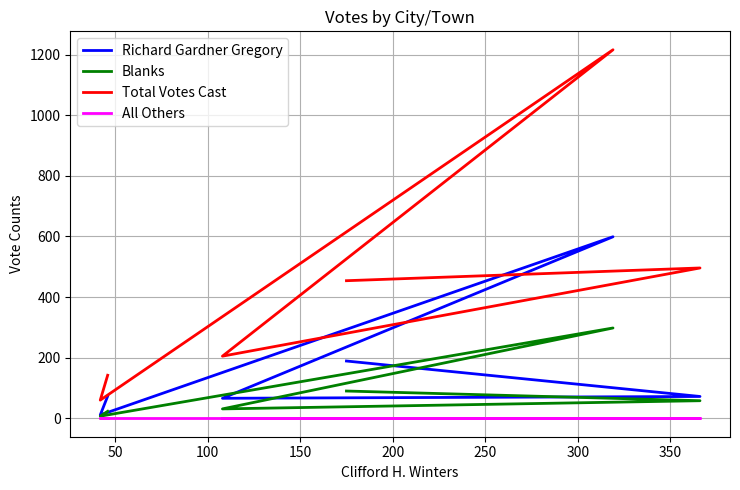

True or false: Blanks has a value of 17 at 200.

False